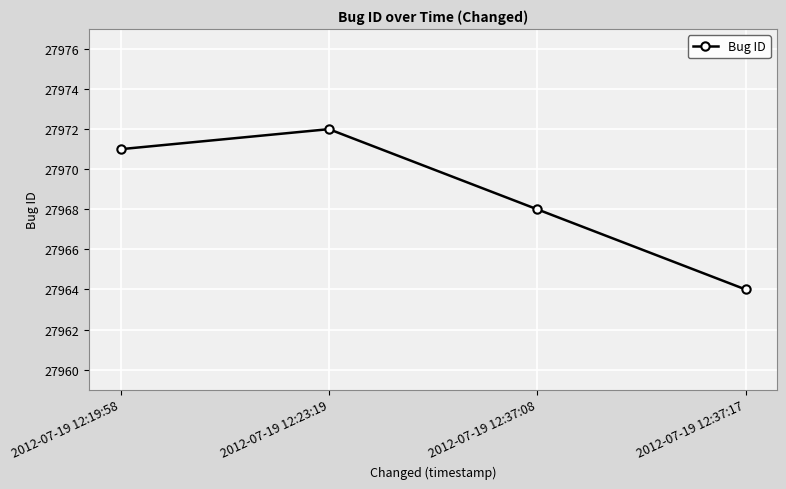

What is the change in value from 2012-07-19 12:37:08 to 2012-07-19 12:37:17?

-4